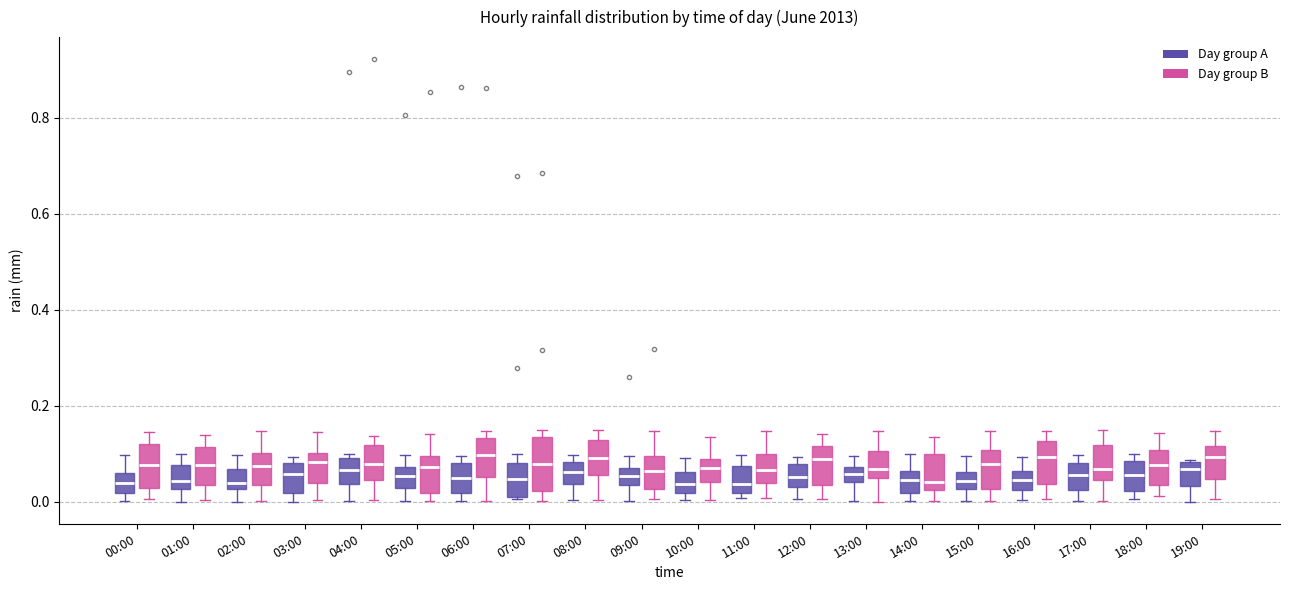

Comparing the boxes themselves (not the whiskers), which one is the tallest?

07:00 (Day group B)